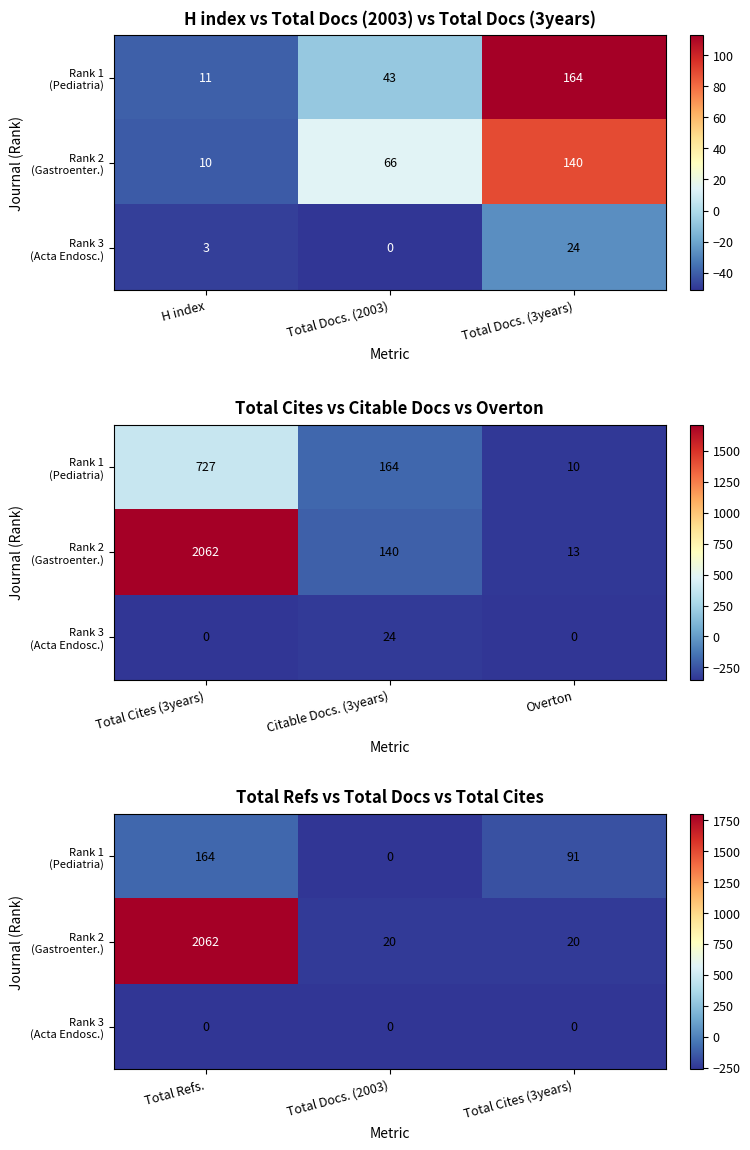

The value of Rank 2 (Gastroenter.) at Total Cites (3years) is -79.9. True or false?

False